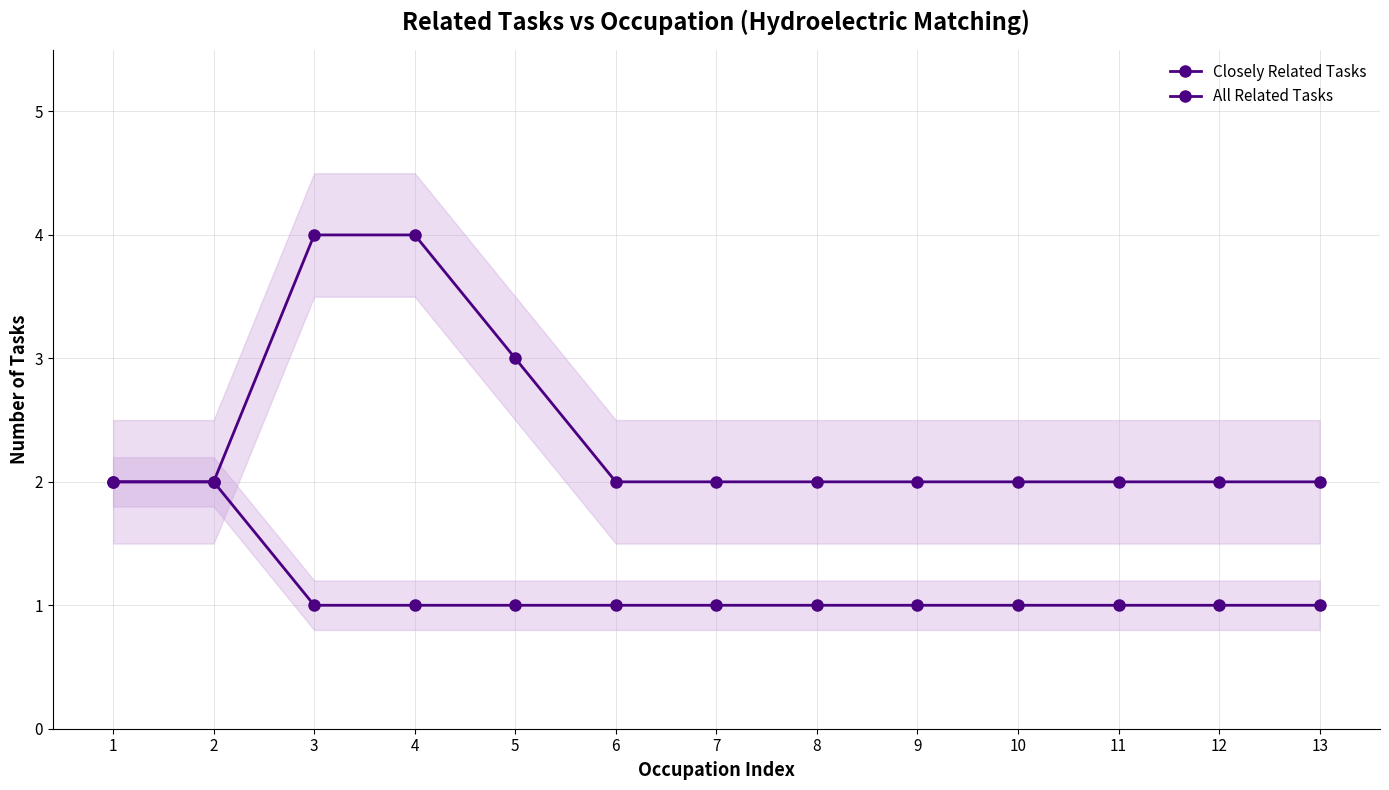

What is the greatest value displayed?

4